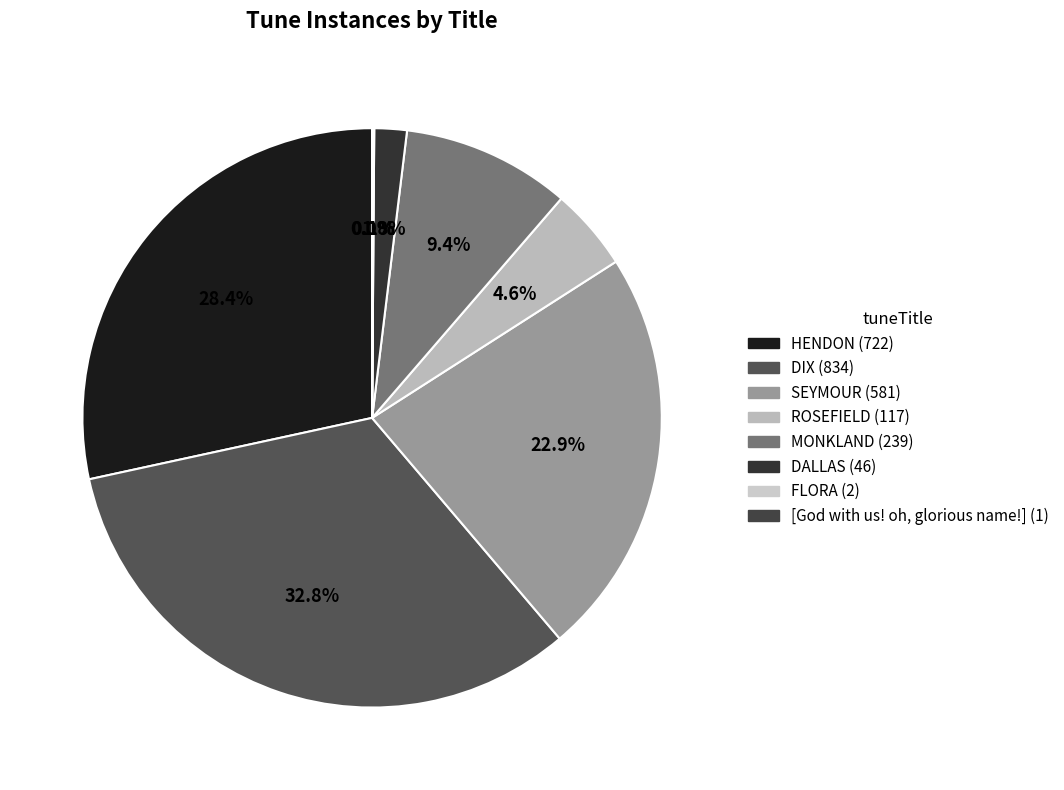

Between HENDON and ROSEFIELD, which is larger?

HENDON